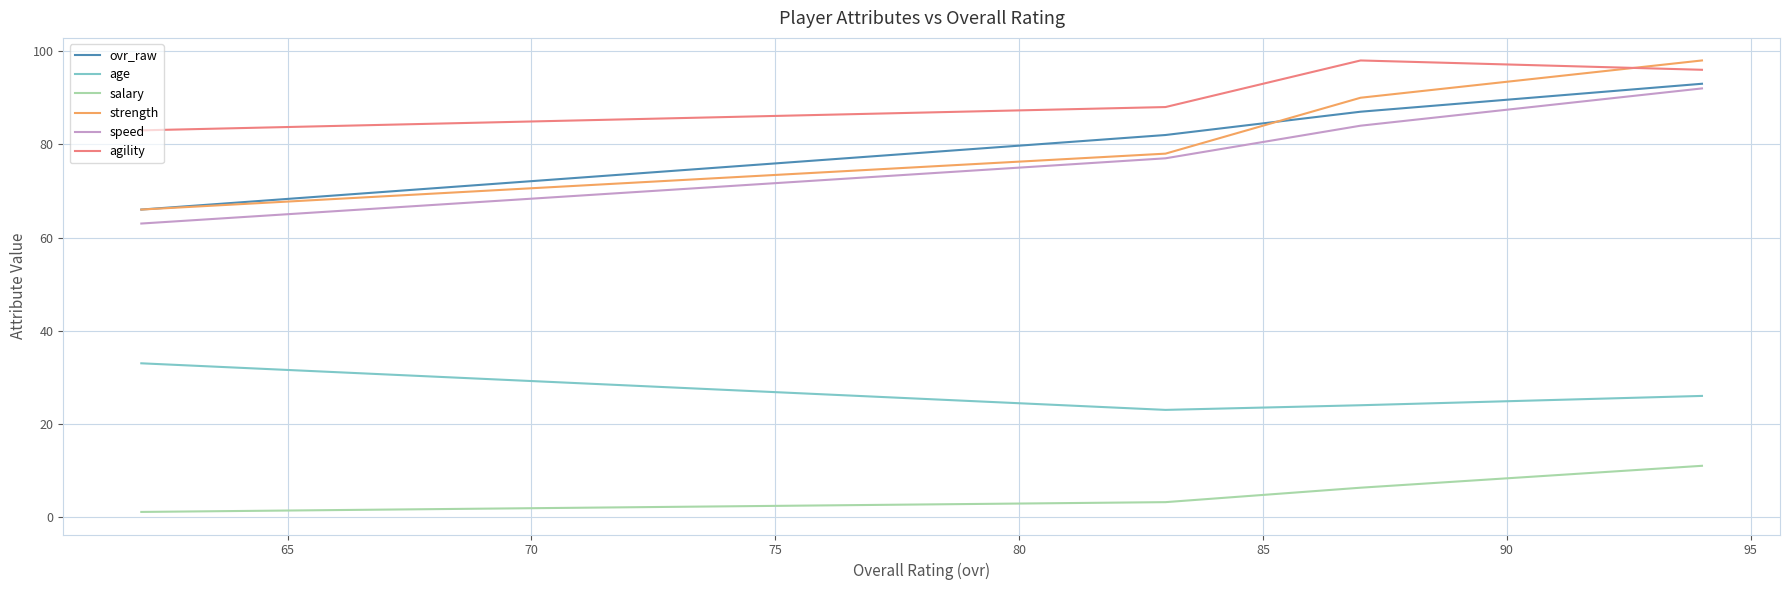

Which series has the largest total across all categories?

agility